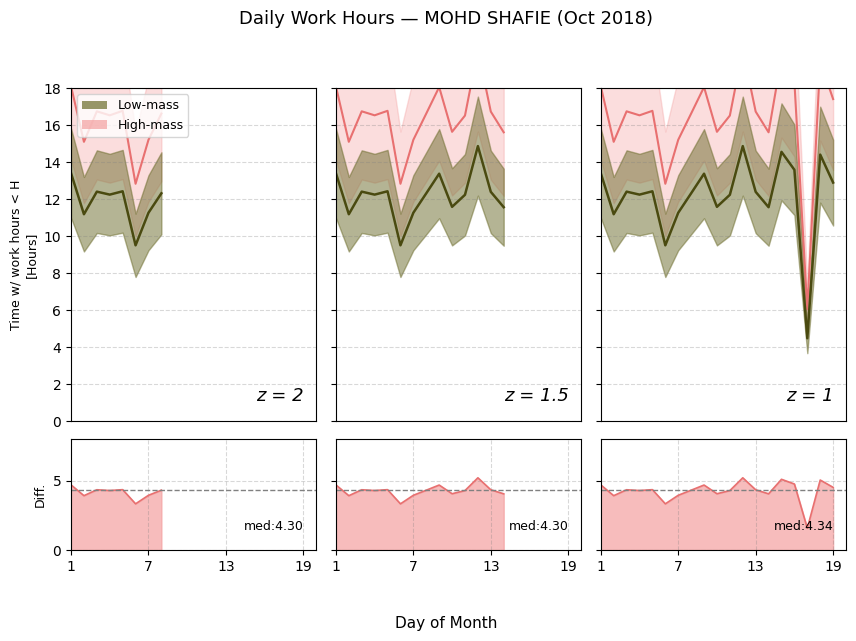

What is the value of the 16th point from the left?

18.3